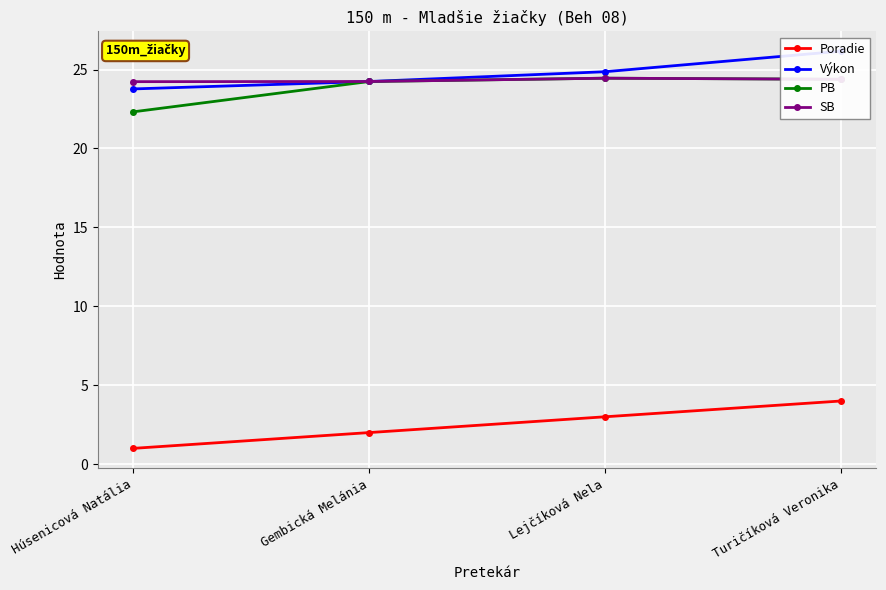

Is the value of Výkon at Gembická Melánia greater than the value of PB at Gembická Melánia?

No